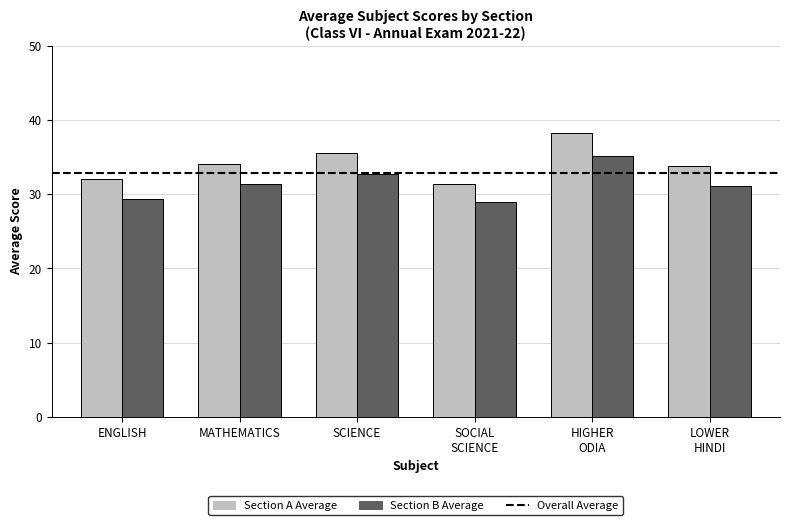

True or false: Section A Average has a value of 19.8 at ENGLISH.

False